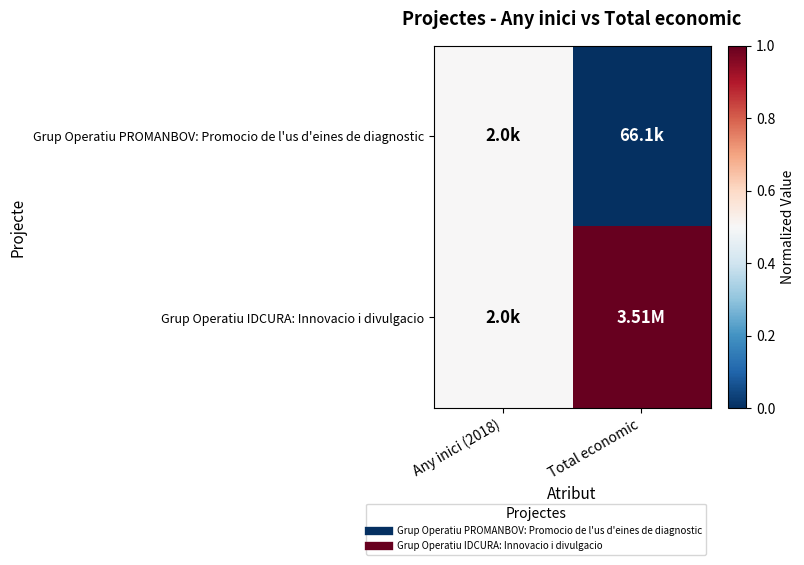

Count the number of categories in the chart.

2